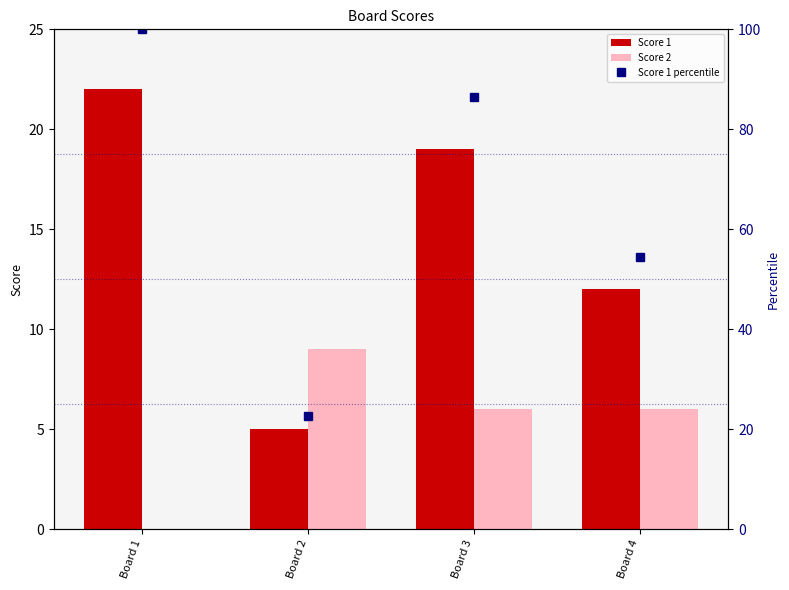

List the series in order of their peak value, highest first.

Score 1 percentile, Score 1, Score 2